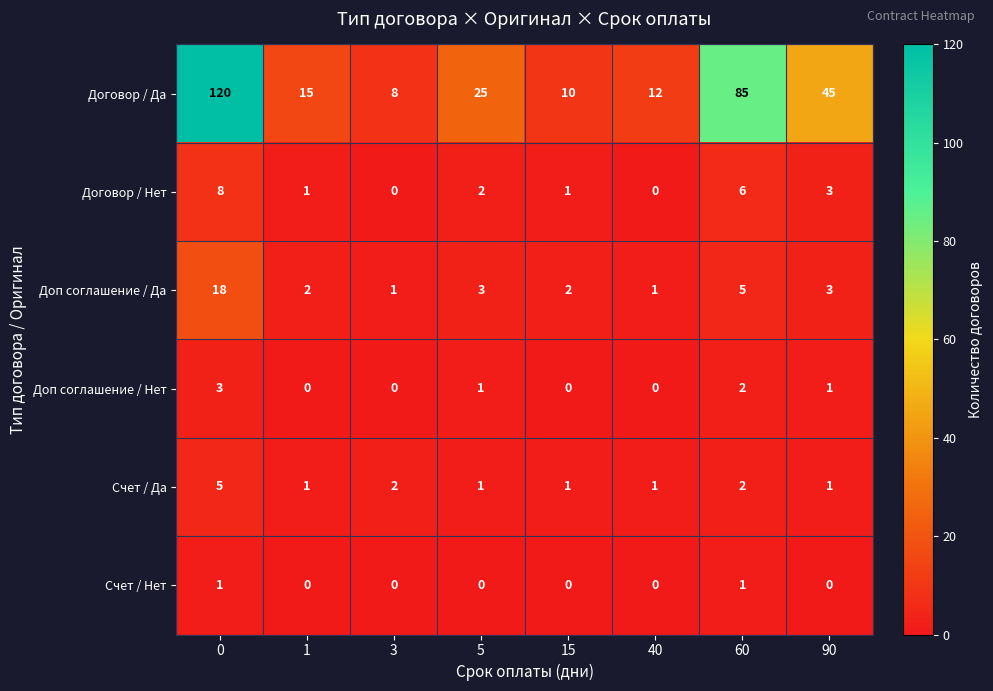

Which series changed the most between 1 and 40?

Договор / Да